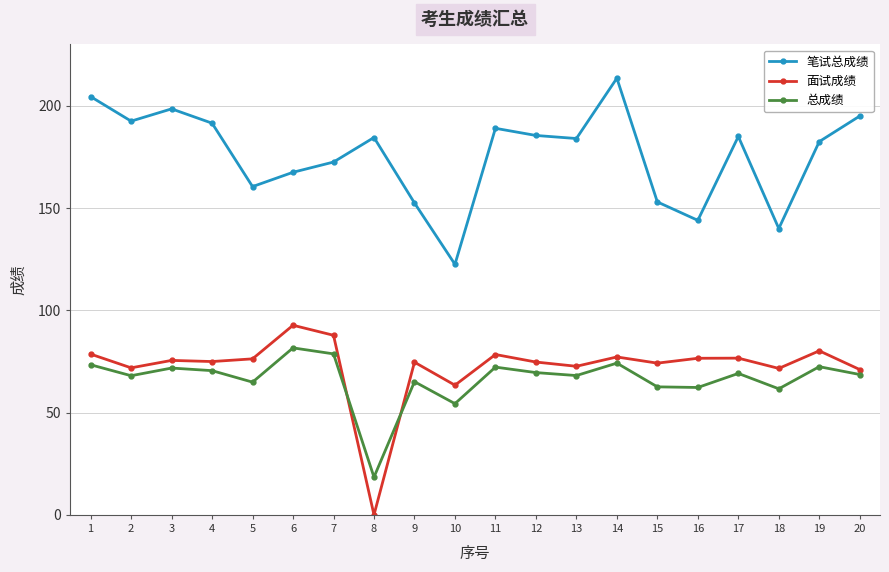

Which label corresponds to the largest value in the chart?

14